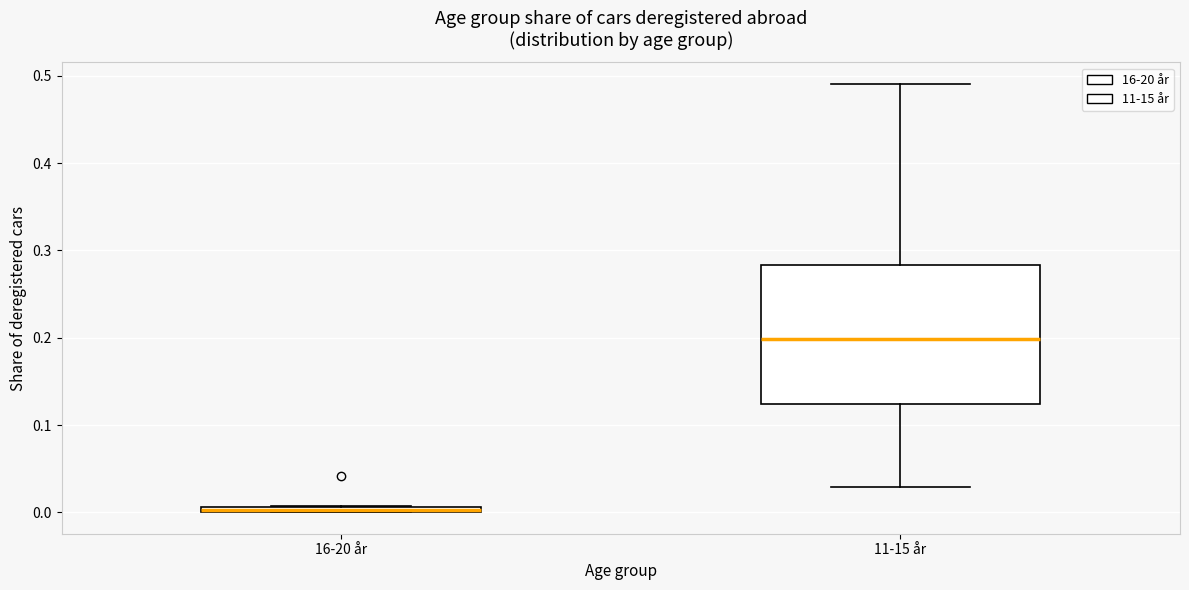

Where is the lower edge of the box for 16-20 år on the y-axis? The values are not printed on the chart, so give them approximately, as read against the axis.

0.00